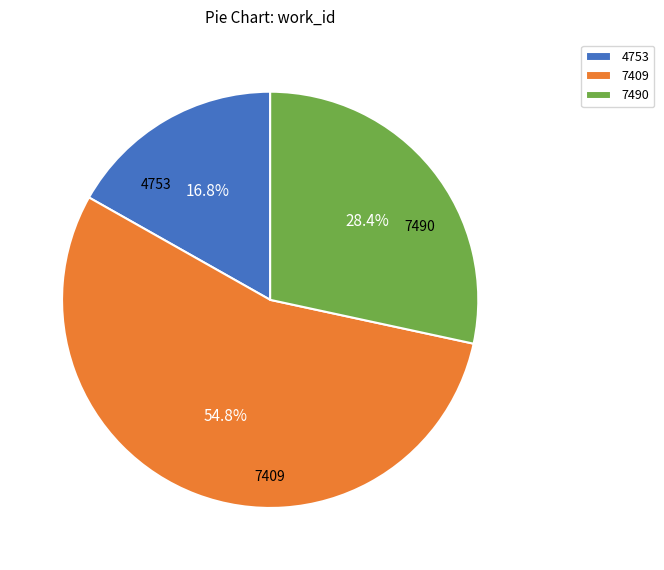

What is the ratio of the value at 7409 to the value at 7490?

1.9